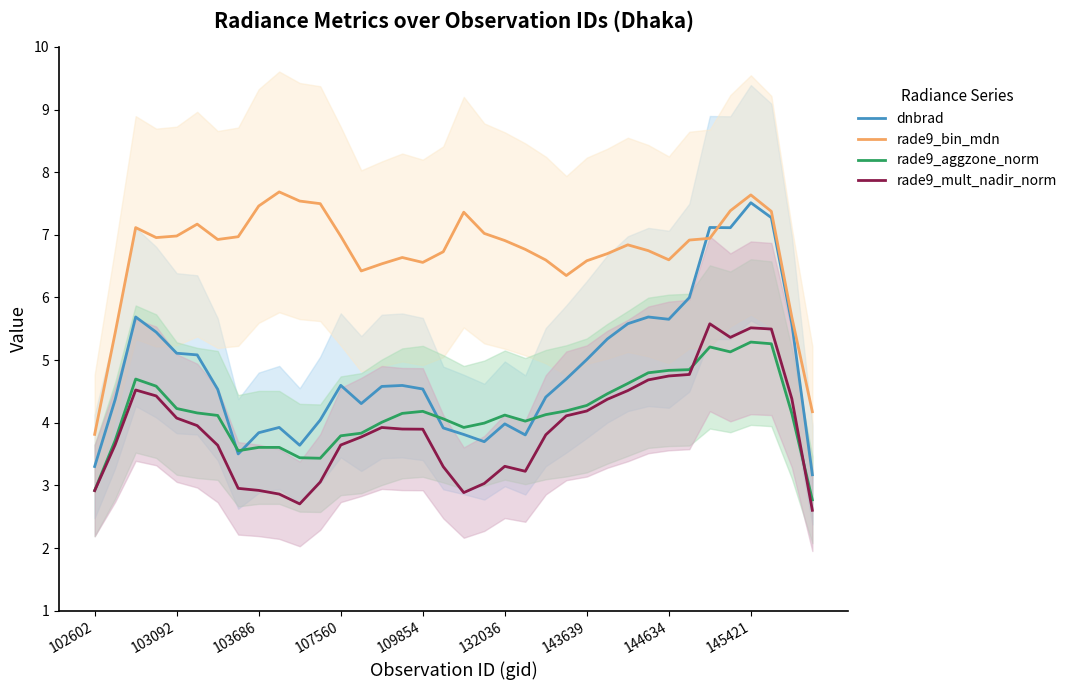

At which category does rade9_mult_nadir_norm reach its first local valley?

10